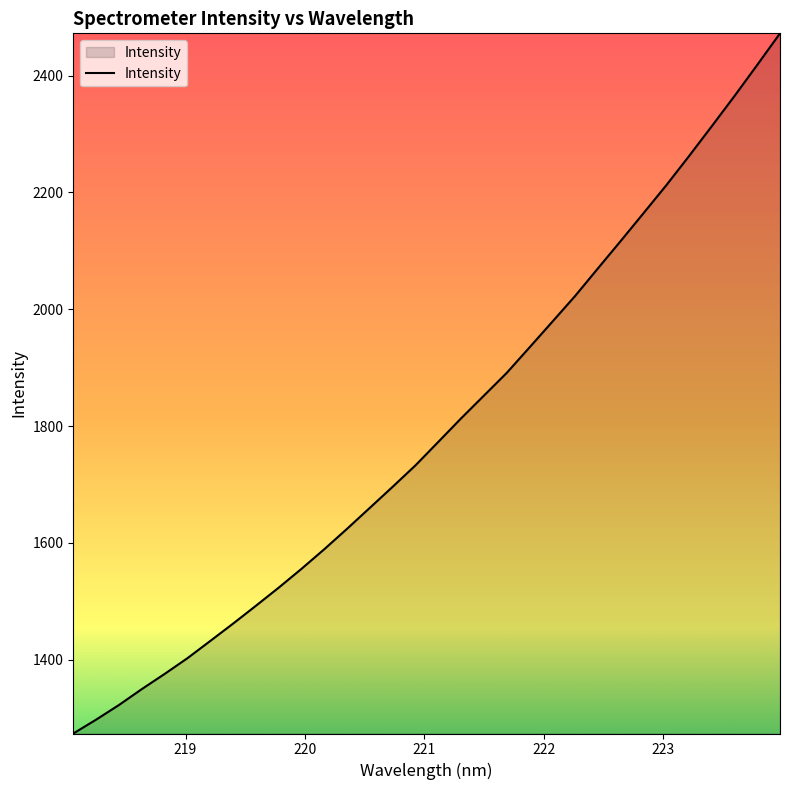

What is the minimum value shown in the chart?

1273.7